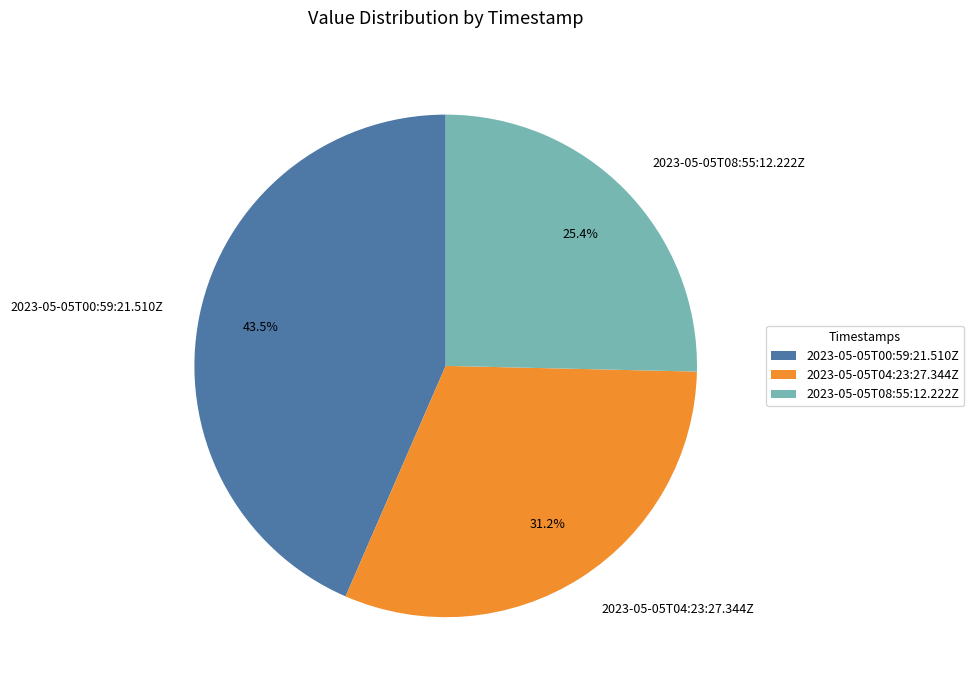

To the nearest percent, what percentage of the pie is 2023-05-05T04:23:27.344Z?

31%